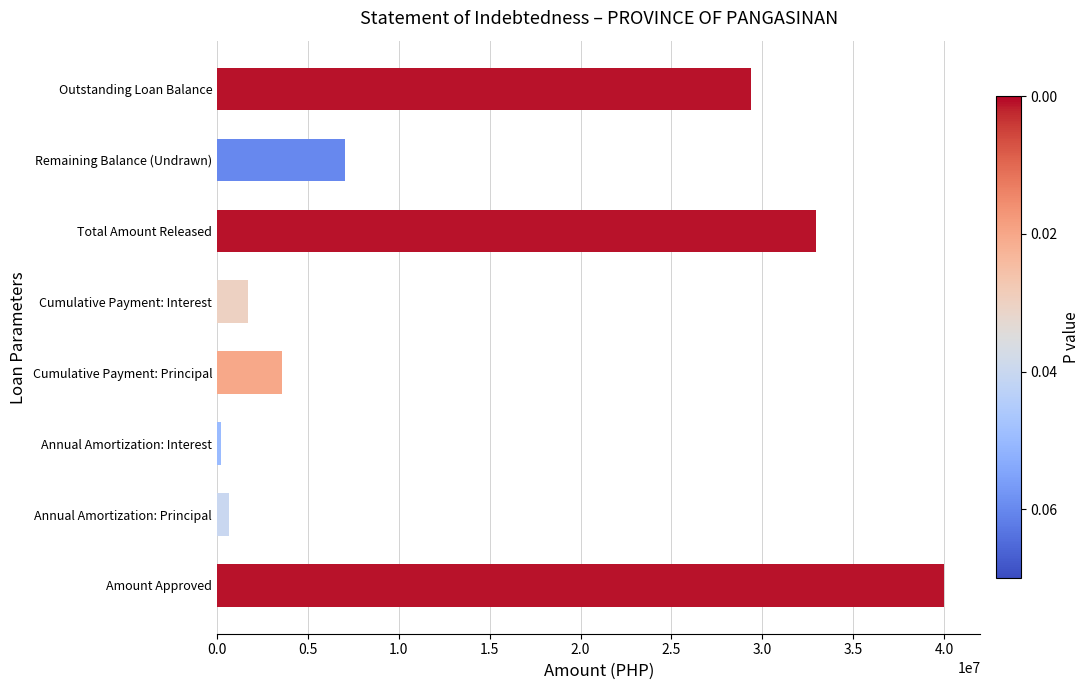

Which has a higher value, Annual Amortization: Interest or Remaining Balance (Undrawn)?

Remaining Balance (Undrawn)